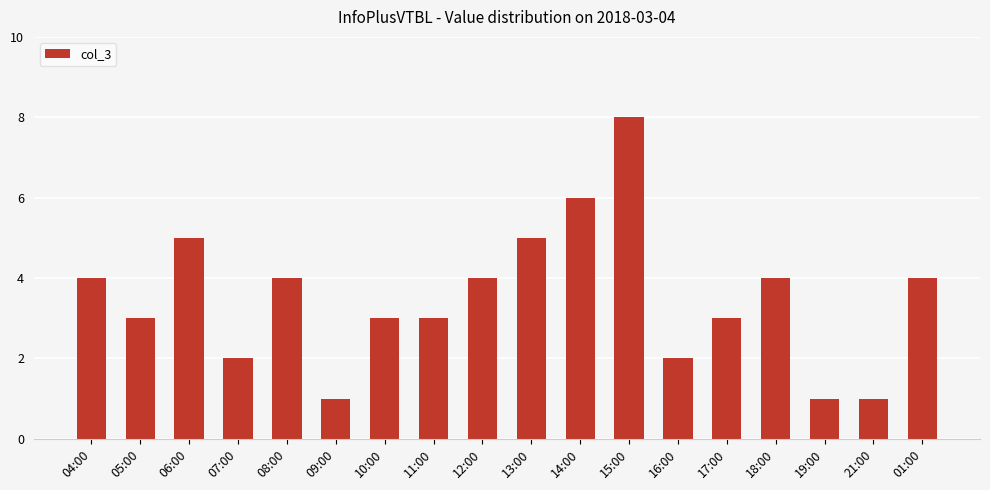

What is the minimum value shown in the chart?

1